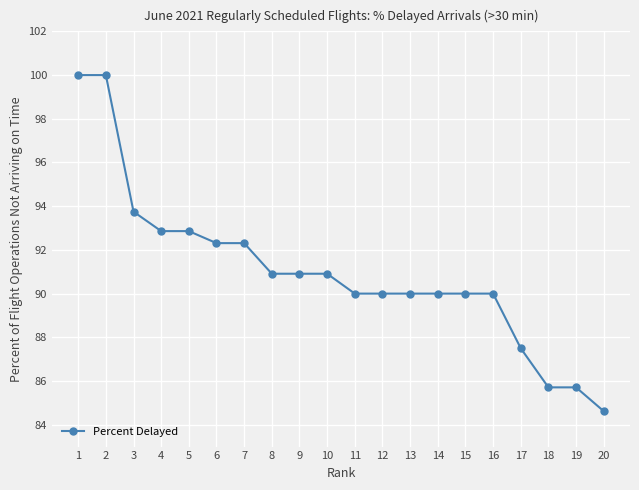

What is the average value?

91.0